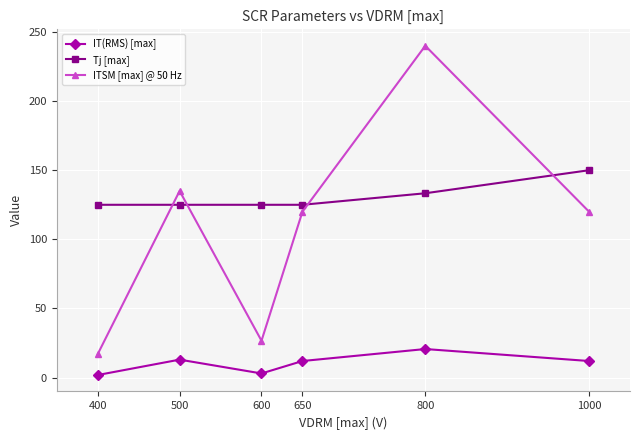

List the series in order of their peak value, lowest first.

IT(RMS) [max], Tj [max], ITSM [max] @ 50 Hz